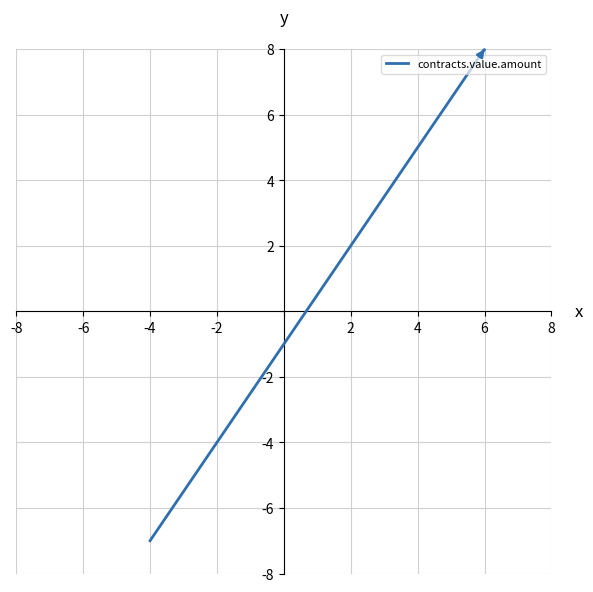

What is the difference between the maximum and minimum values?

15.0